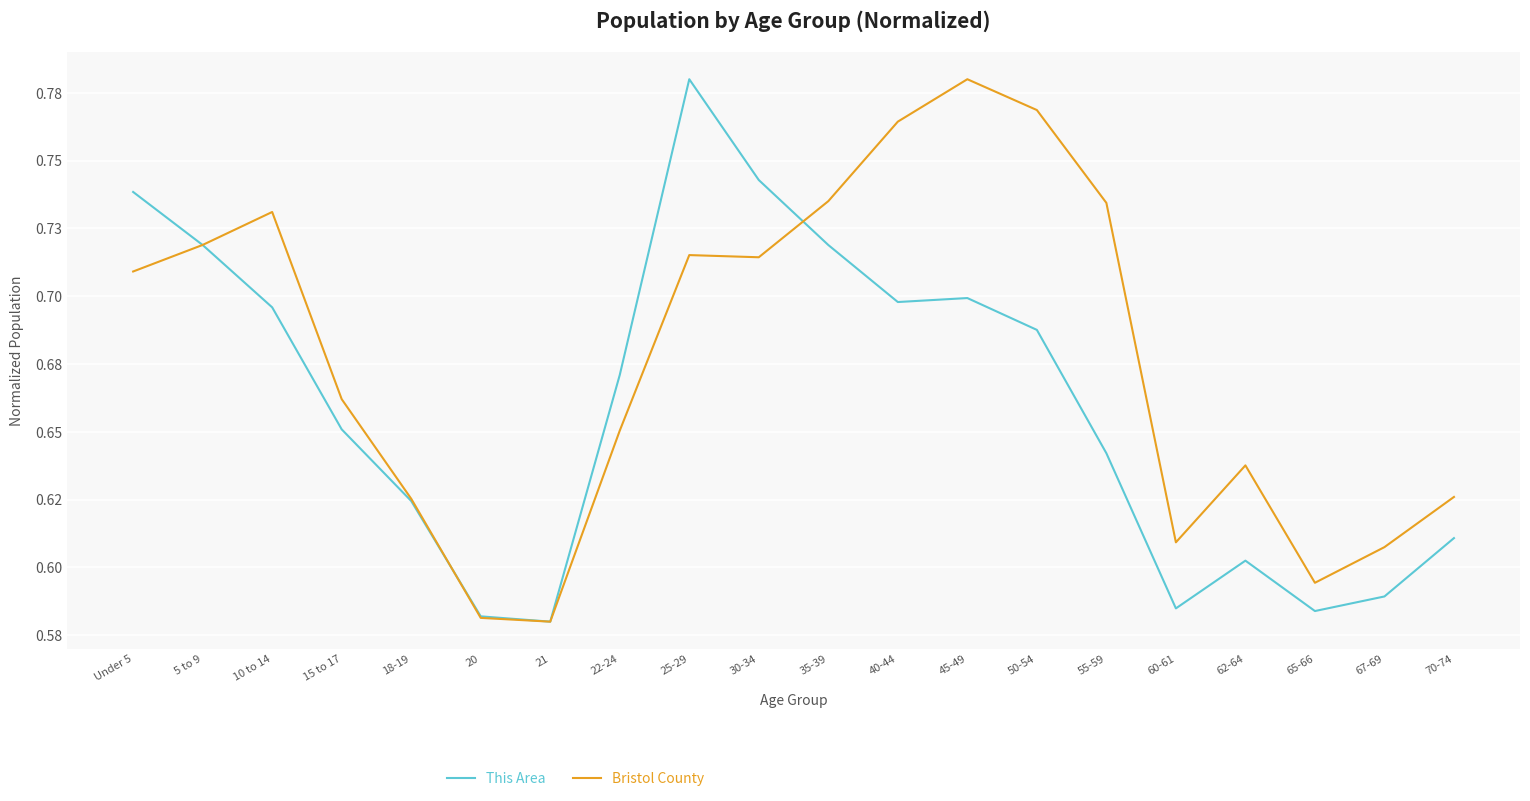

At which category does This Area reach its first local peak?

25-29